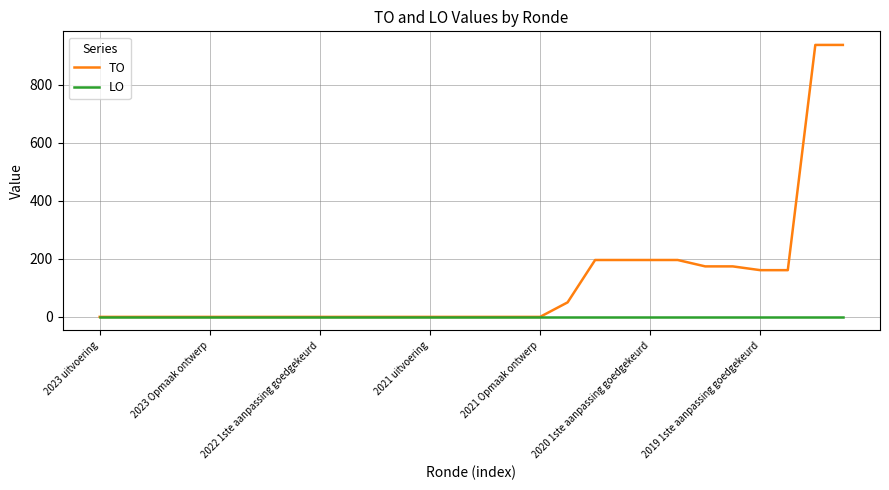

Which series has the largest total across all categories?

TO